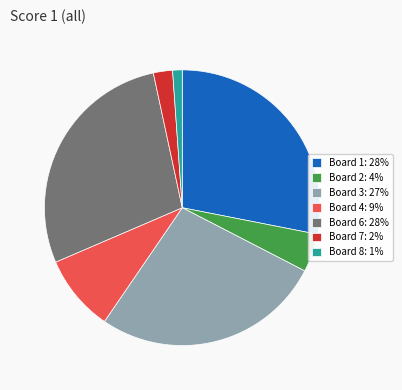

Does any single category account for the majority?

No